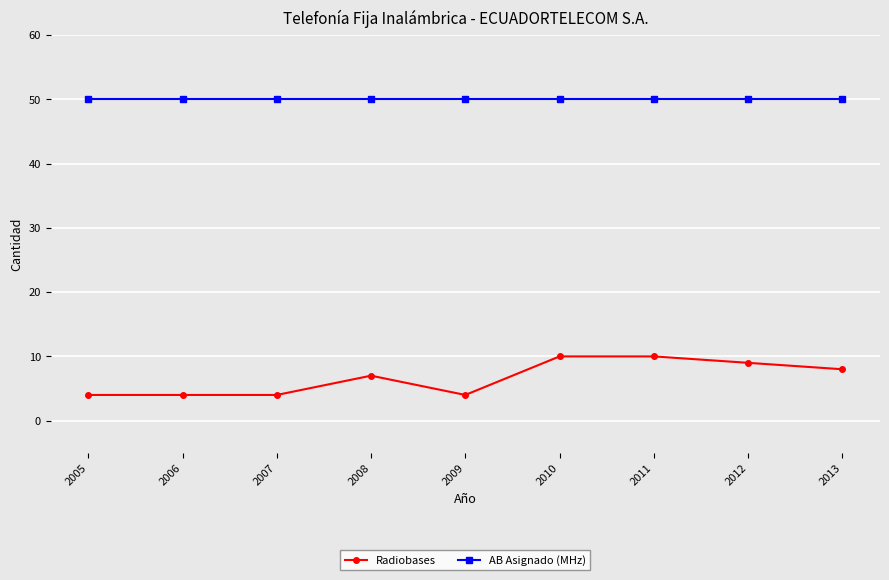

Reading left to right, transcribe all the data shown in this chart.

Radiobases: 4	4	4	7	4	10	10	9	8
AB Asignado (MHz): 50	50	50	50	50	50	50	50	50